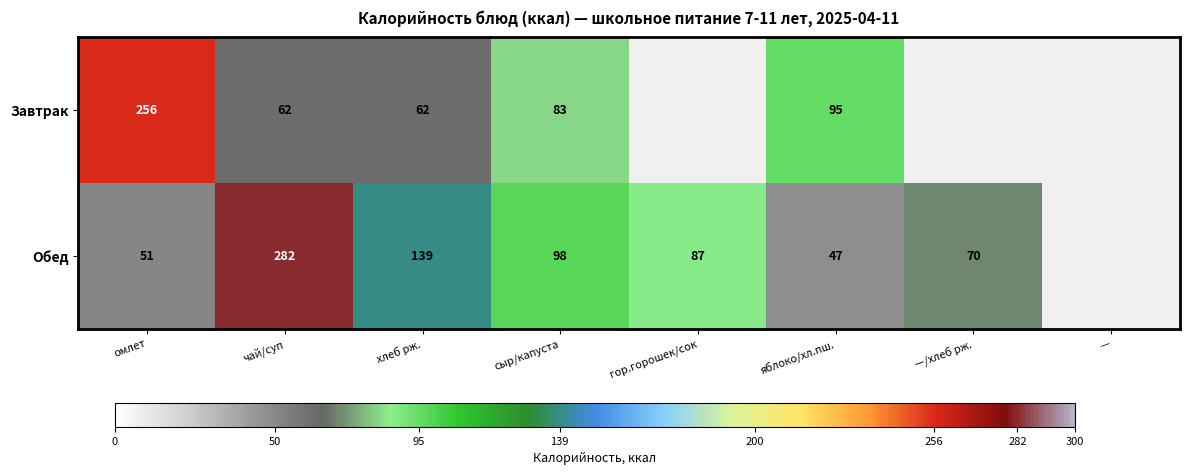

At хлеб рж., list the series in order from largest to smallest.

Обед, Завтрак